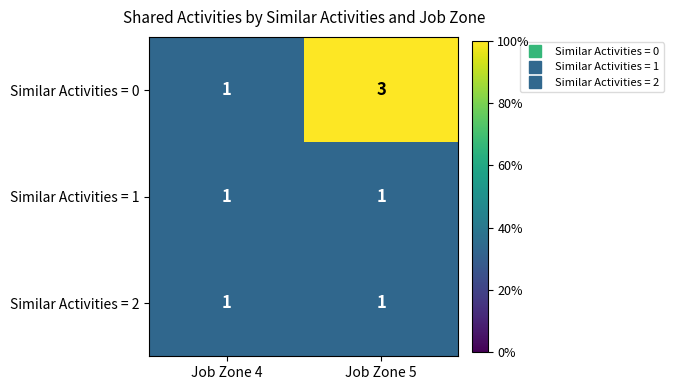

What is the sum of all Similar Activities = 0 values?

4